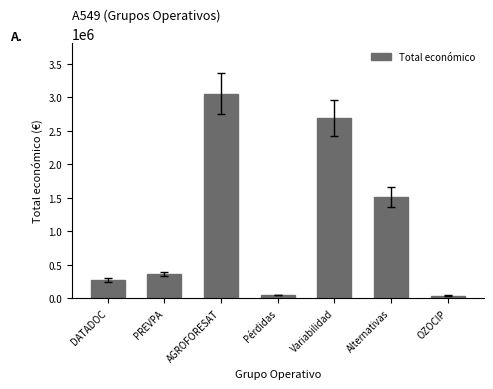

What is the approximate value at DATADOC, to the nearest 10?

274180